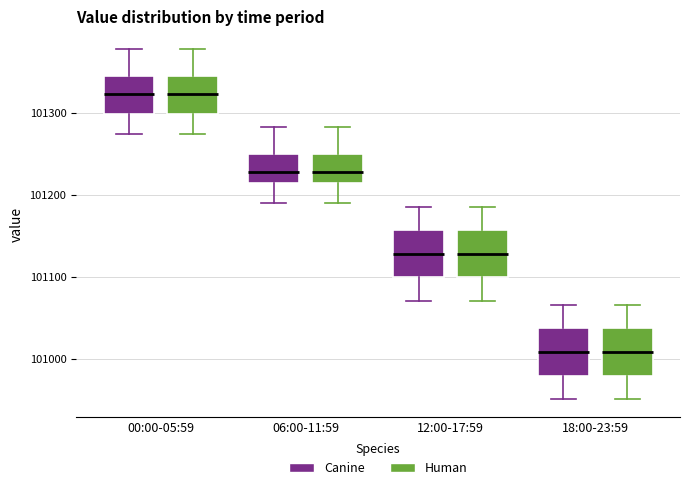

Reading left to right, transcribe this box plot: for each box, give where its median line is, the range the box spans, and where its two whiskers end, as read against the y-axis. The values are not printed on the chart, so give them approximately, as read against the axis.

00:00-05:59 (Canine): median 101320, box 101300 to 101350, whiskers 101270 to 101380
00:00-05:59 (Human): median 101320, box 101300 to 101350, whiskers 101270 to 101380
06:00-11:59 (Canine): median 101230, box 101210 to 101250, whiskers 101190 to 101280
06:00-11:59 (Human): median 101230, box 101210 to 101250, whiskers 101190 to 101280
12:00-17:59 (Canine): median 101130, box 101100 to 101160, whiskers 101070 to 101190
12:00-17:59 (Human): median 101130, box 101100 to 101160, whiskers 101070 to 101190
18:00-23:59 (Canine): median 101010, box 100980 to 101040, whiskers 100950 to 101070
18:00-23:59 (Human): median 101010, box 100980 to 101040, whiskers 100950 to 101070